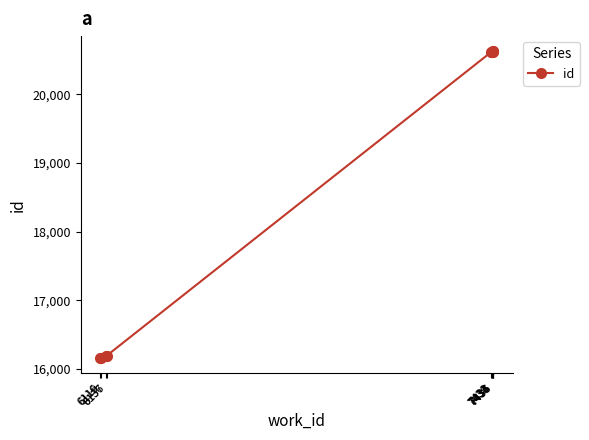

The chart shows a value of 10796 at 6137. True or false?

False